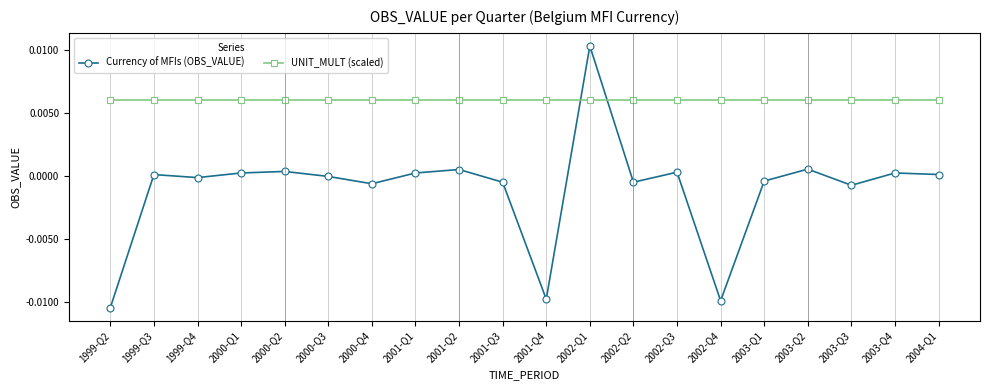

The value of UNIT_MULT (scaled) at 2003-Q2 is 0.0. True or false?

True